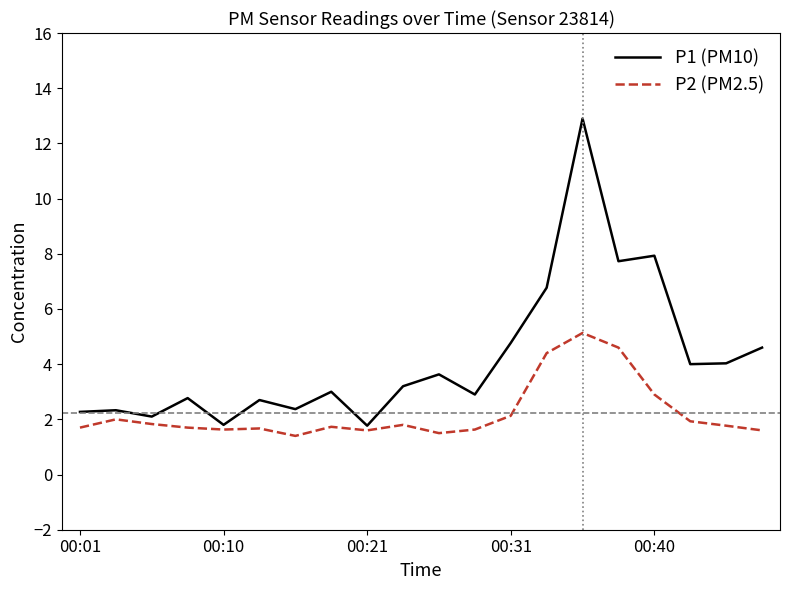

What is the greatest value displayed?

12.9